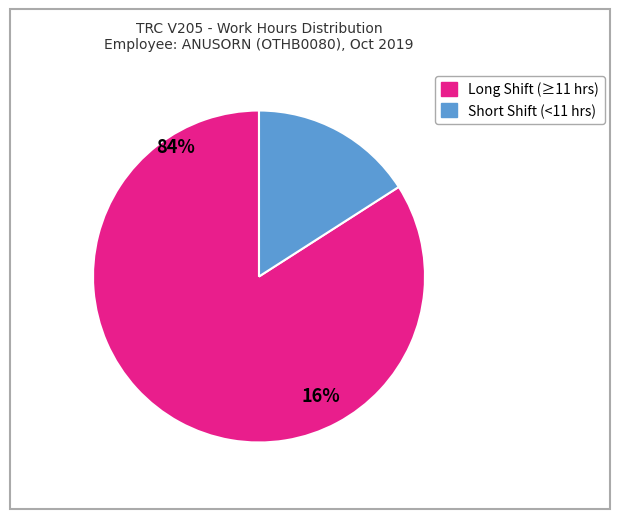

Count the number of slices in the pie.

2